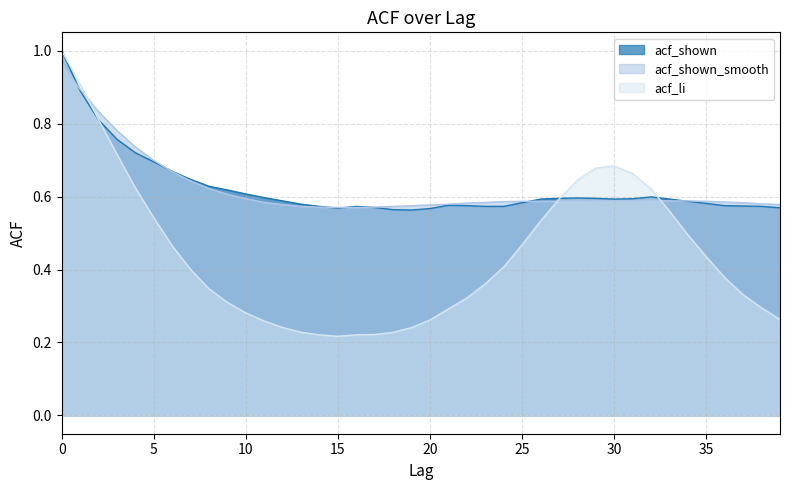

True or false: acf_shown_smooth has more than 1 points higher than both neighbors.

False